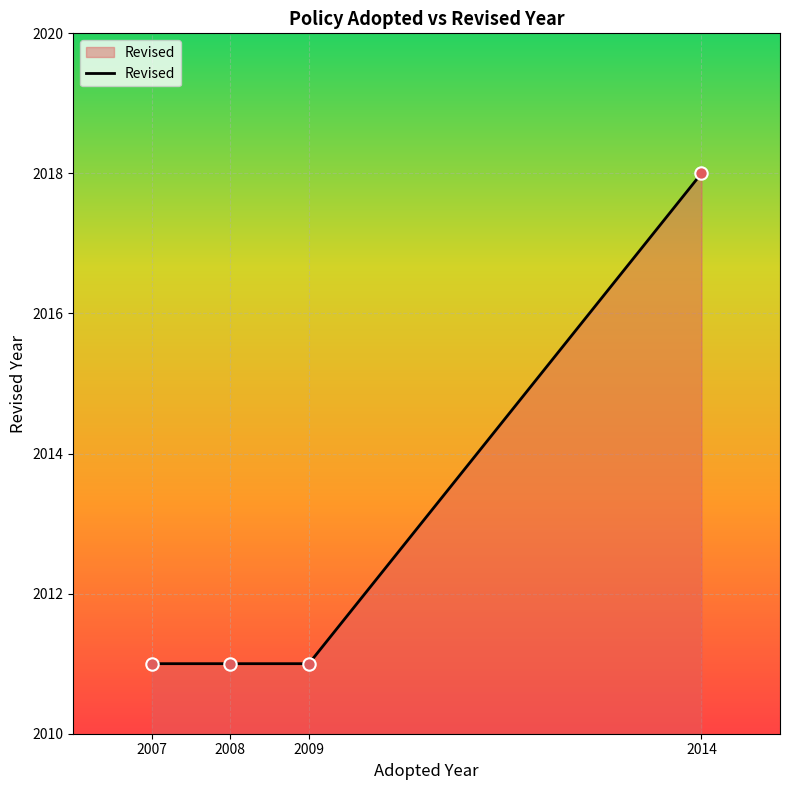

What is the ratio of the value at 2007 to the value at 2008?

1.0